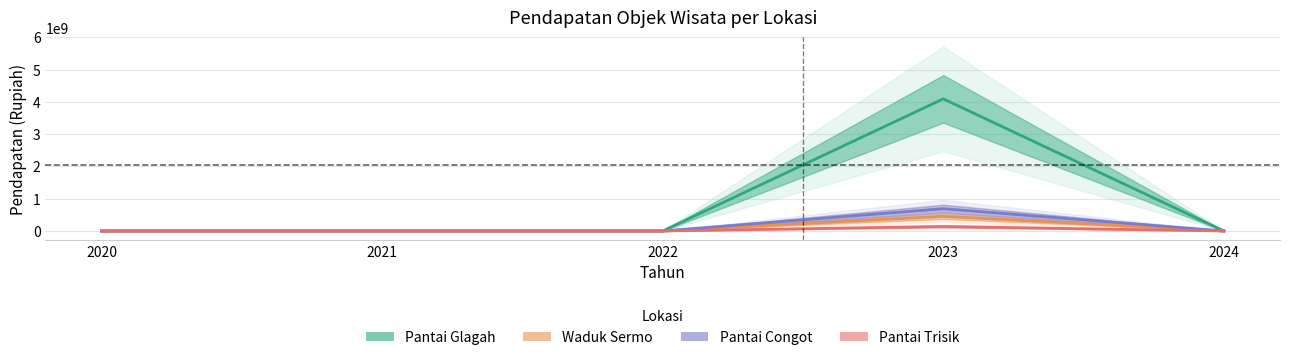

Reading left to right, what are all the values shown in this chart?

Pantai Glagah: 0	0	0	4093940000	0
Waduk Sermo: 0	0	0	454794000	0
Pantai Congot: 0	0	0	690450000	0
Pantai Trisik: 0	0	0	138798000	0